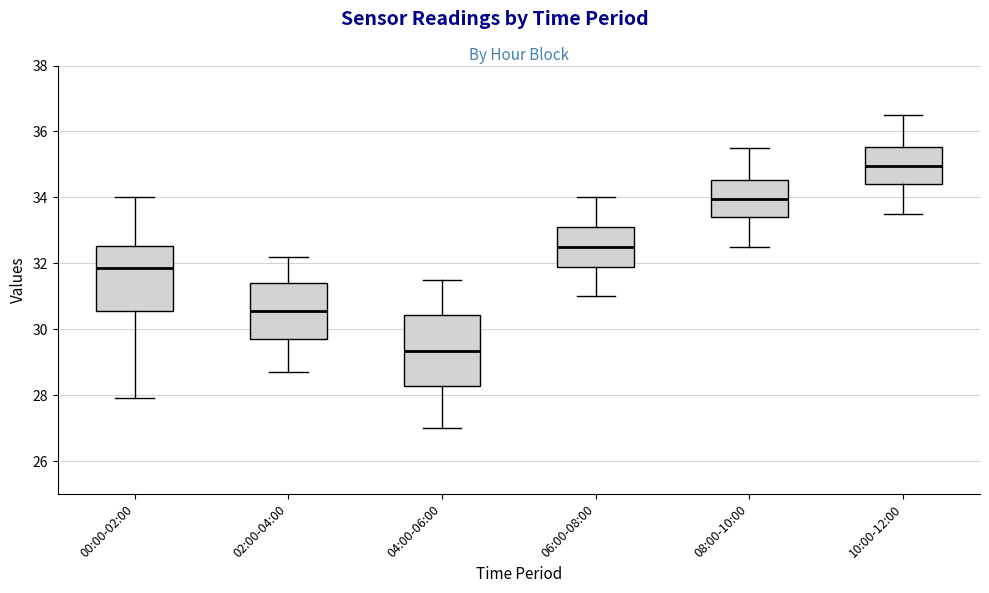

Reading left to right, read every box against the y-axis: the position of its median line, the range the box covers, and the ends of its whiskers. The values are not printed on the chart, so give them approximately, as read against the axis.

00:00-02:00: median 31.8, box 30.6 to 32.6, whiskers 28.0 to 34.0
02:00-04:00: median 30.6, box 29.8 to 31.4, whiskers 28.8 to 32.2
04:00-06:00: median 29.4, box 28.2 to 30.4, whiskers 27.0 to 31.6
06:00-08:00: median 32.6, box 31.8 to 33.2, whiskers 31.0 to 34.0
08:00-10:00: median 34.0, box 33.4 to 34.6, whiskers 32.6 to 35.6
10:00-12:00: median 35.0, box 34.4 to 35.6, whiskers 33.6 to 36.6